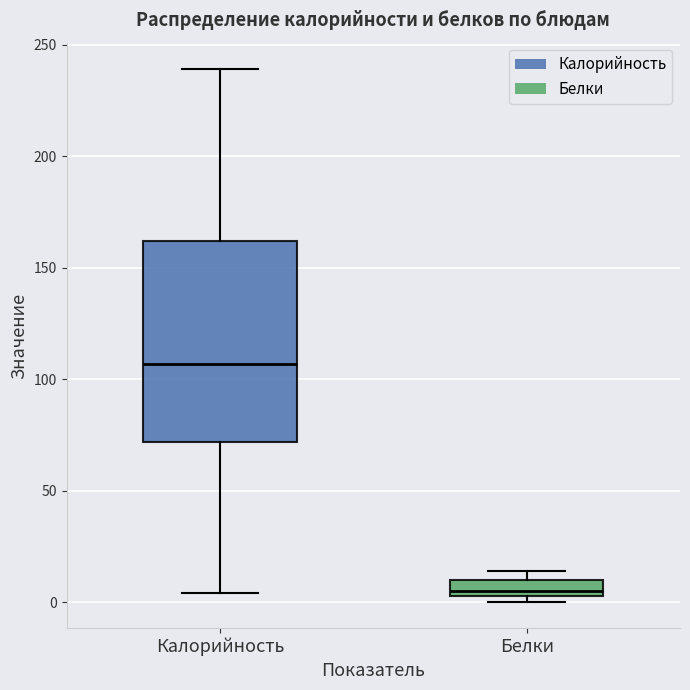

Which box's median line is the highest?

Калорийность